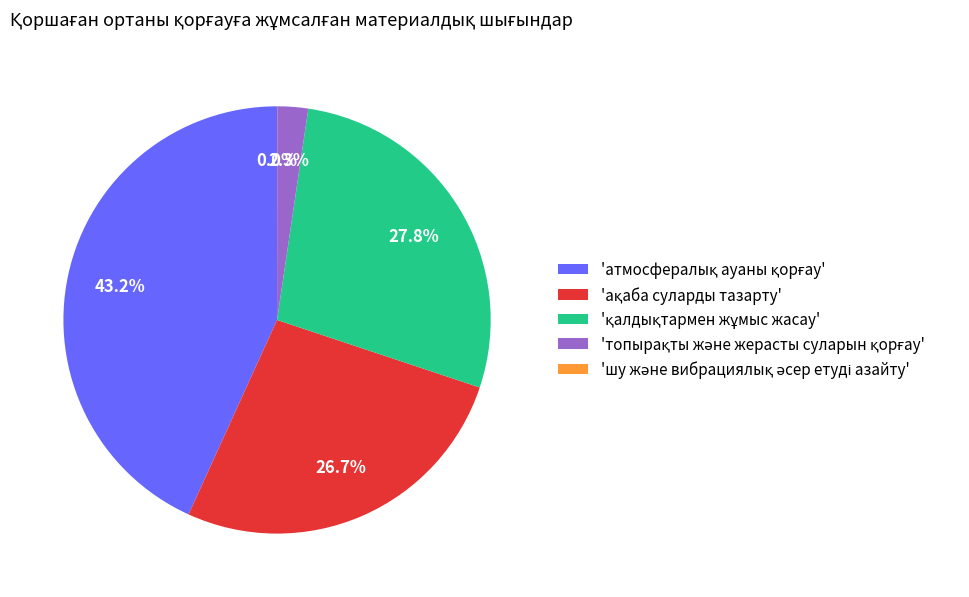

Is there a majority slice in this chart?

No